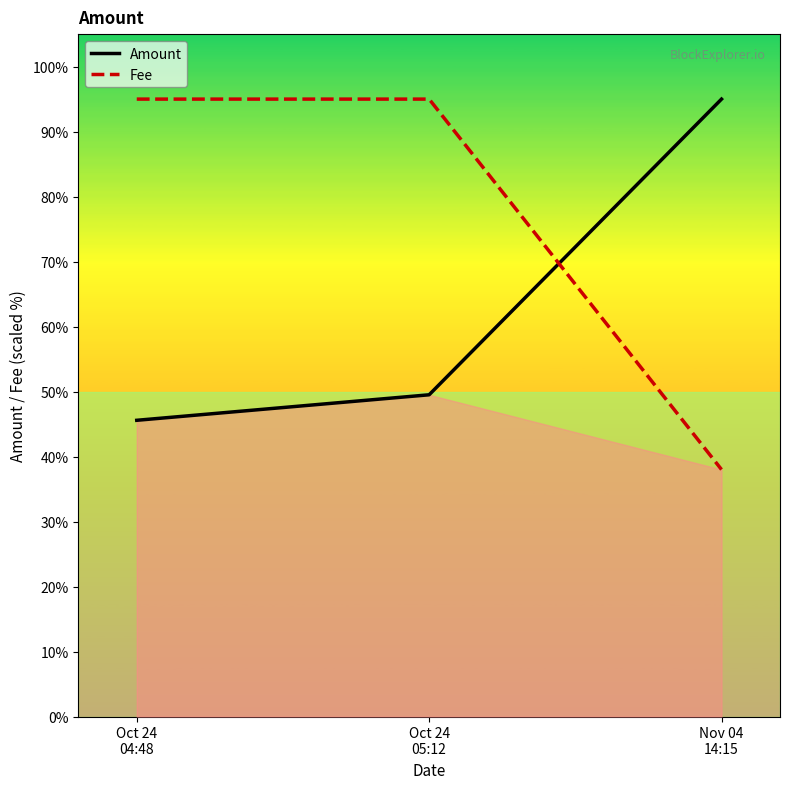

Reading right to left, extract all data points from this chart.

Amount: Nov 04
14:15=95.0	Oct 24
05:12=49.5	Oct 24
04:48=45.6
Fee: Nov 04
14:15=38.0	Oct 24
05:12=95.0	Oct 24
04:48=95.0